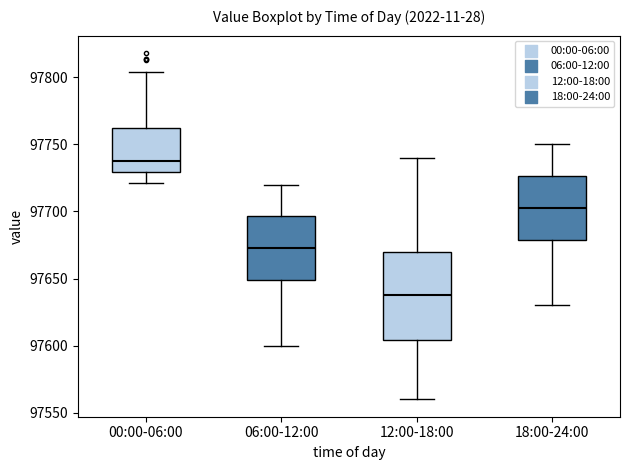

Comparing the boxes themselves (not the whiskers), which one is the tallest?

12:00-18:00